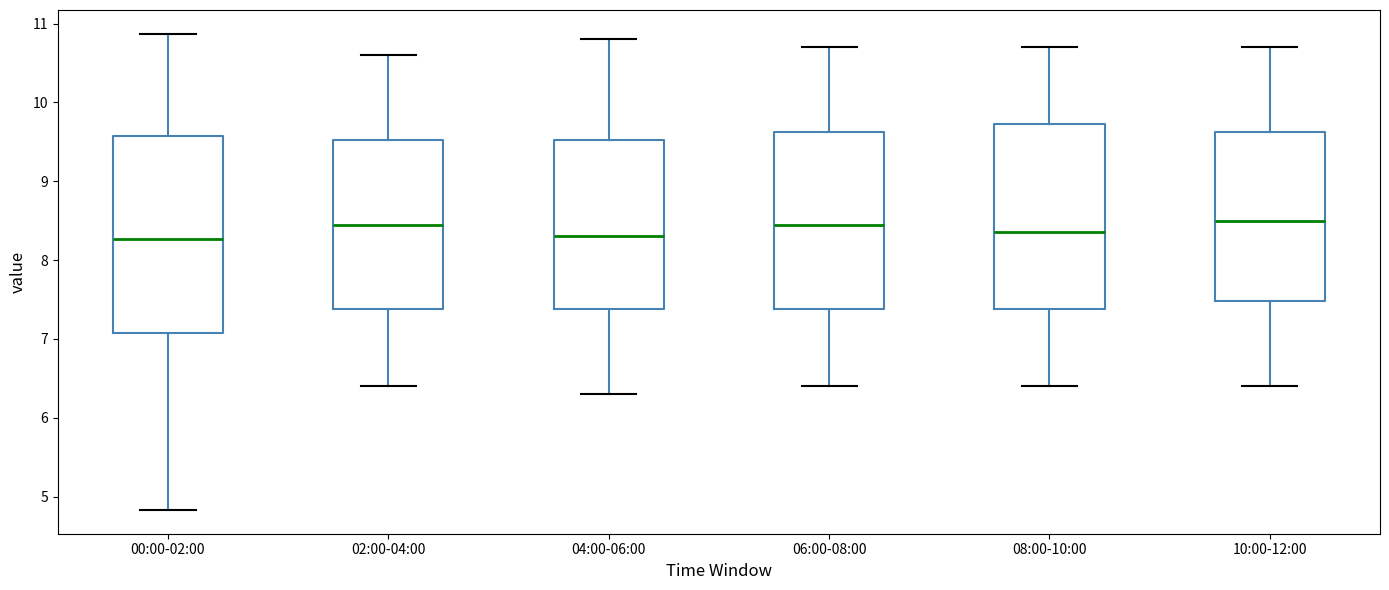

Reading left to right, read every box against the y-axis: the position of its median line, the range the box covers, and the ends of its whiskers. The values are not printed on the chart, so give them approximately, as read against the axis.

00:00-02:00: median 8.3, box 7.1 to 9.6, whiskers 4.8 to 10.9
02:00-04:00: median 8.5, box 7.4 to 9.5, whiskers 6.4 to 10.6
04:00-06:00: median 8.3, box 7.4 to 9.5, whiskers 6.3 to 10.8
06:00-08:00: median 8.5, box 7.4 to 9.6, whiskers 6.4 to 10.7
08:00-10:00: median 8.4, box 7.4 to 9.7, whiskers 6.4 to 10.7
10:00-12:00: median 8.5, box 7.5 to 9.6, whiskers 6.4 to 10.7